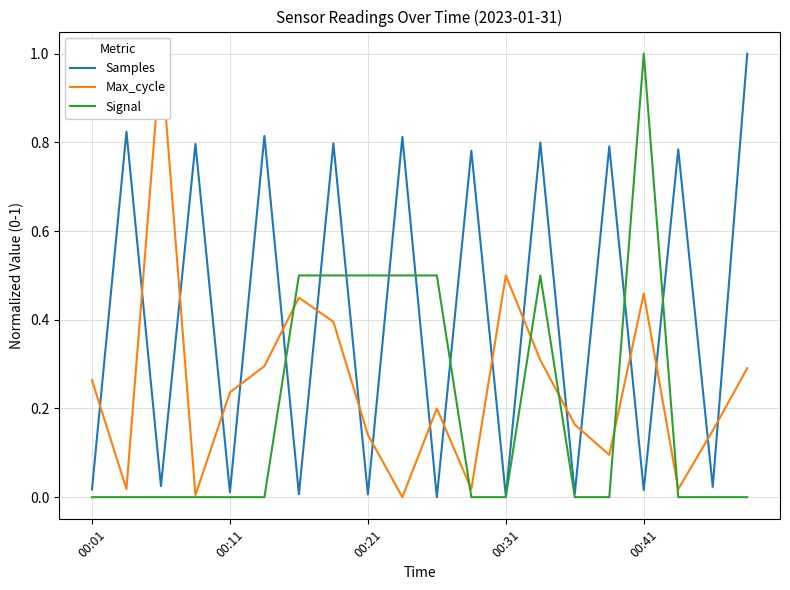

Which series has the largest total across all categories?

Samples